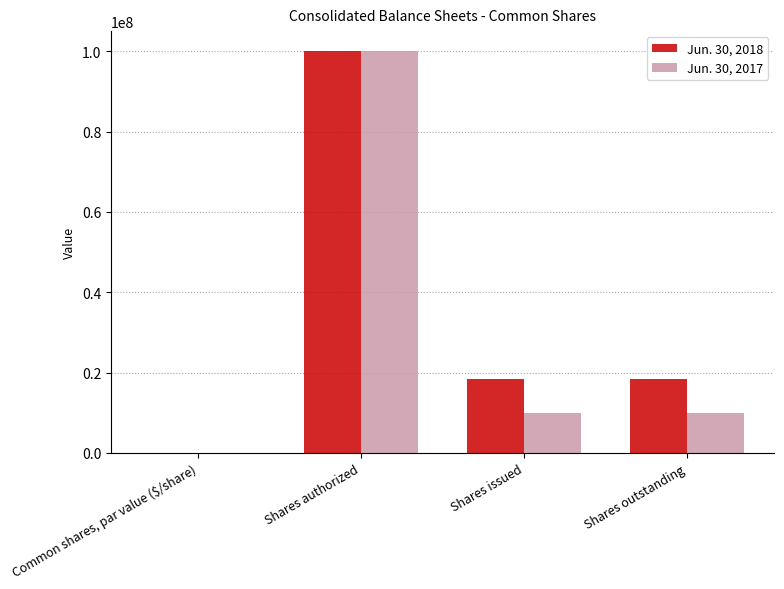

Is it true that Jun. 30, 2017 equals 100000000.0 at Shares authorized?

True